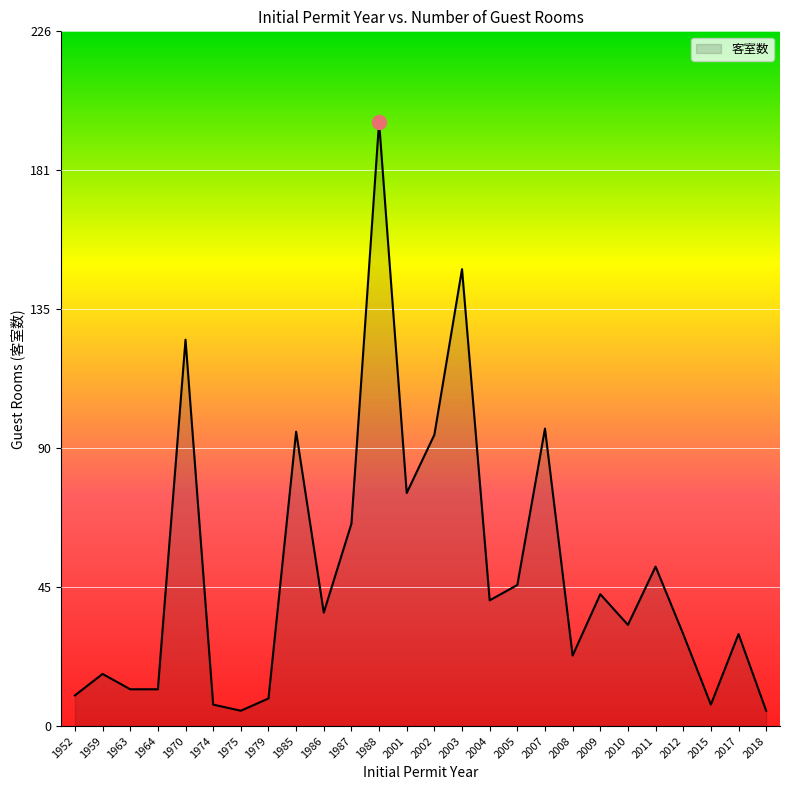

What value does the data have at 2007?

97